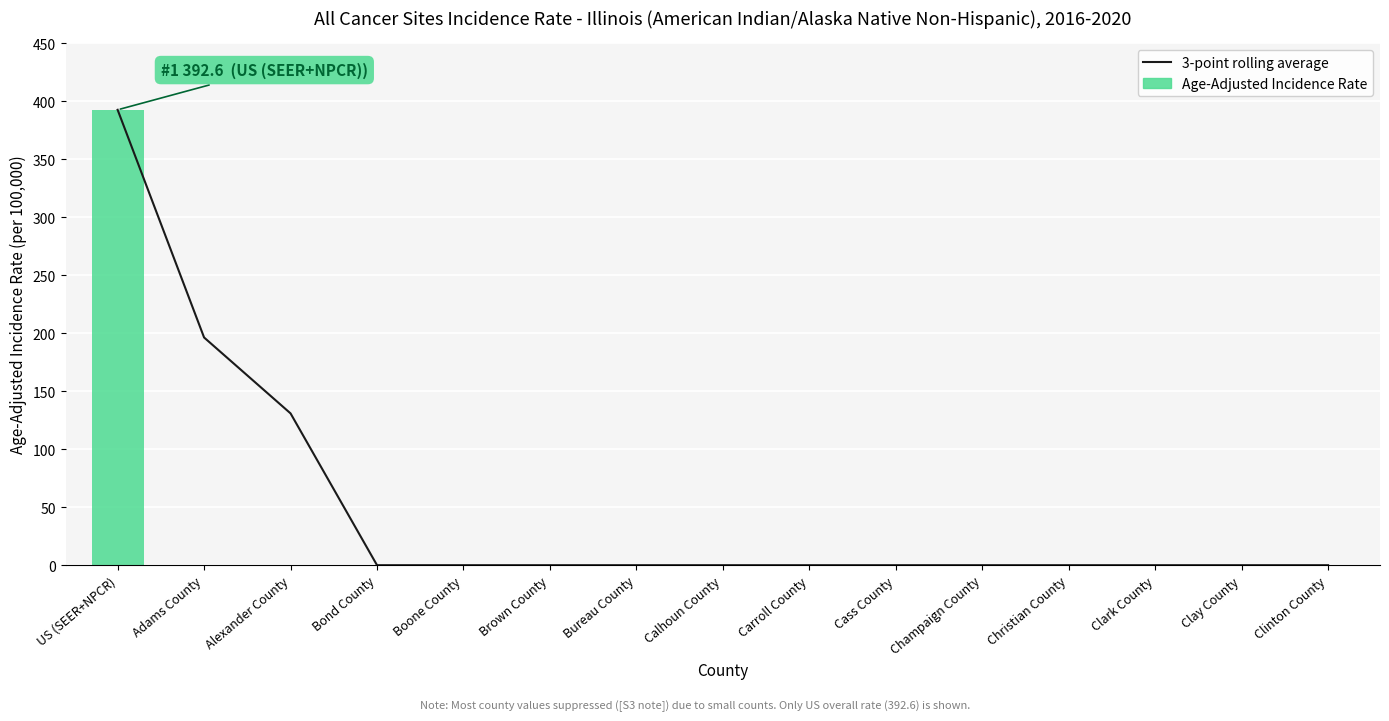

Which series has the widest spread of values?

3-point rolling average